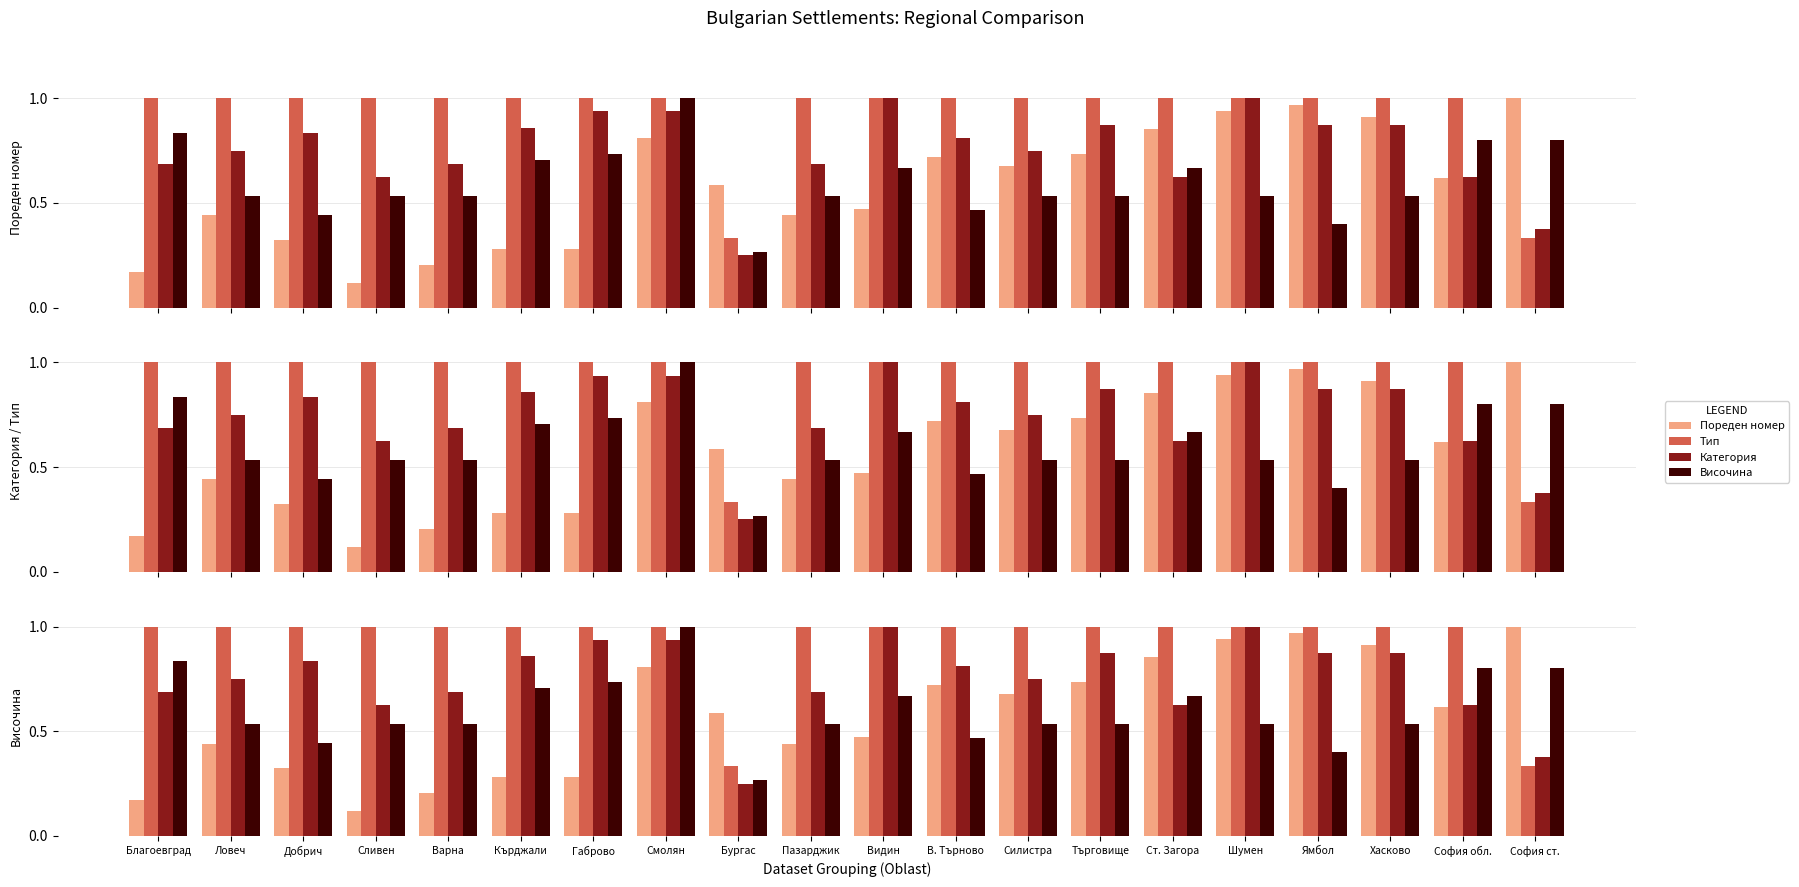

Rank the categories by Тип value from lowest to highest.

Бургас, София ст., Благоевград, Ловеч, Добрич, Сливен, Варна, Кърджали, Габрово, Смолян, Пазарджик, Видин, В. Търново, Силистра, Търговище, Ст. Загора, Шумен, Ямбол, Хасково, София обл.